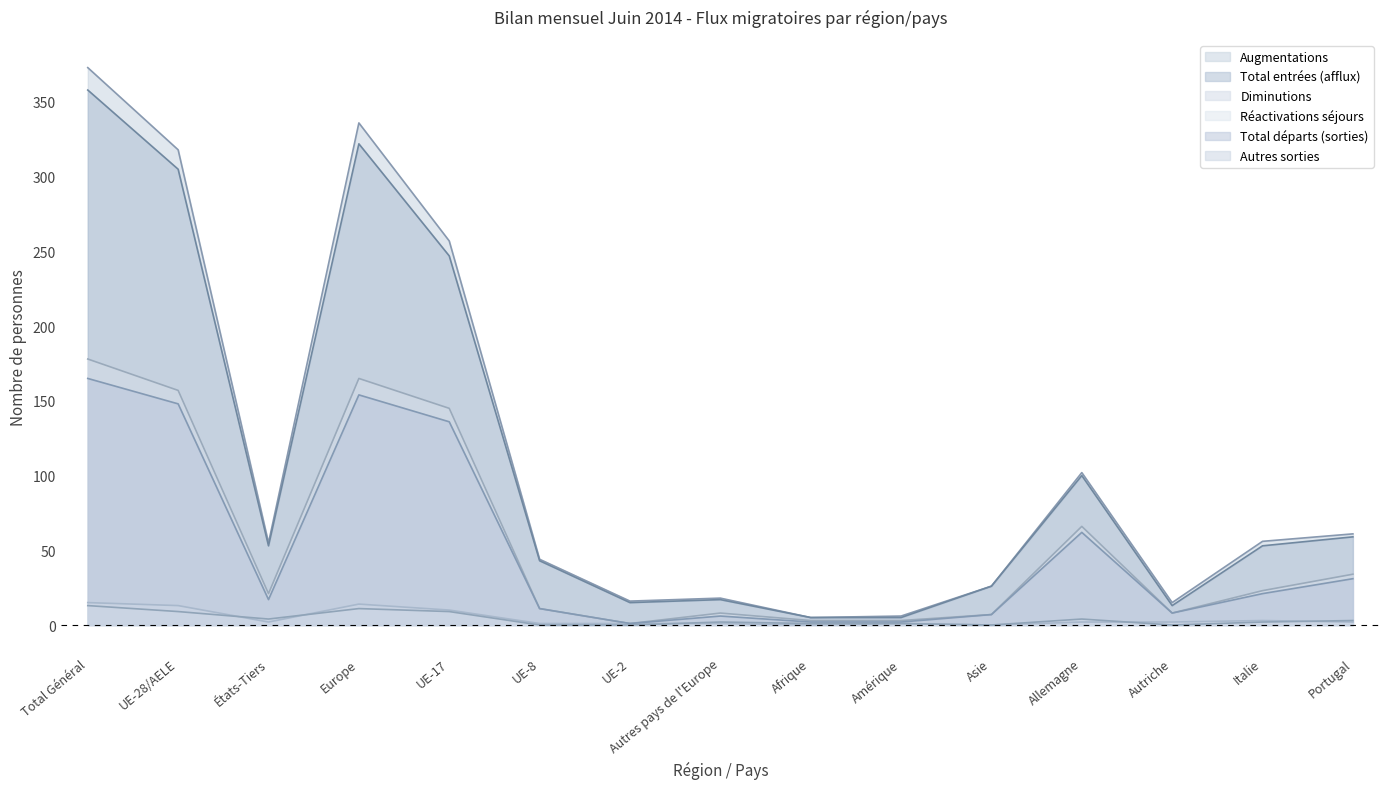

What is the label of the 13th point from the left?

Autriche